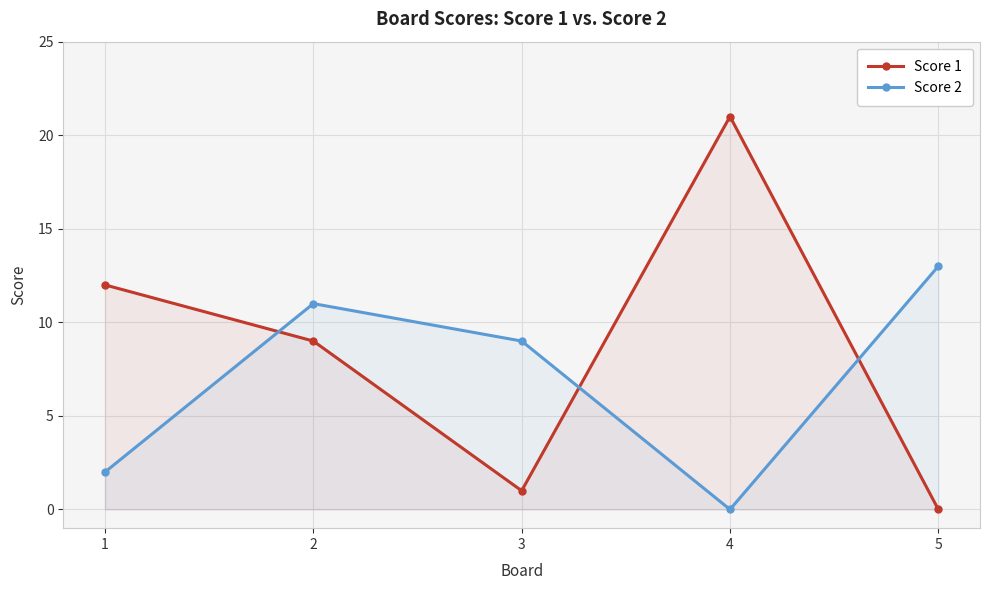

Reading left to right, extract all data points from this chart.

Score 1: 1=12	2=9	3=1	4=21	5=0
Score 2: 1=2	2=11	3=9	4=0	5=13